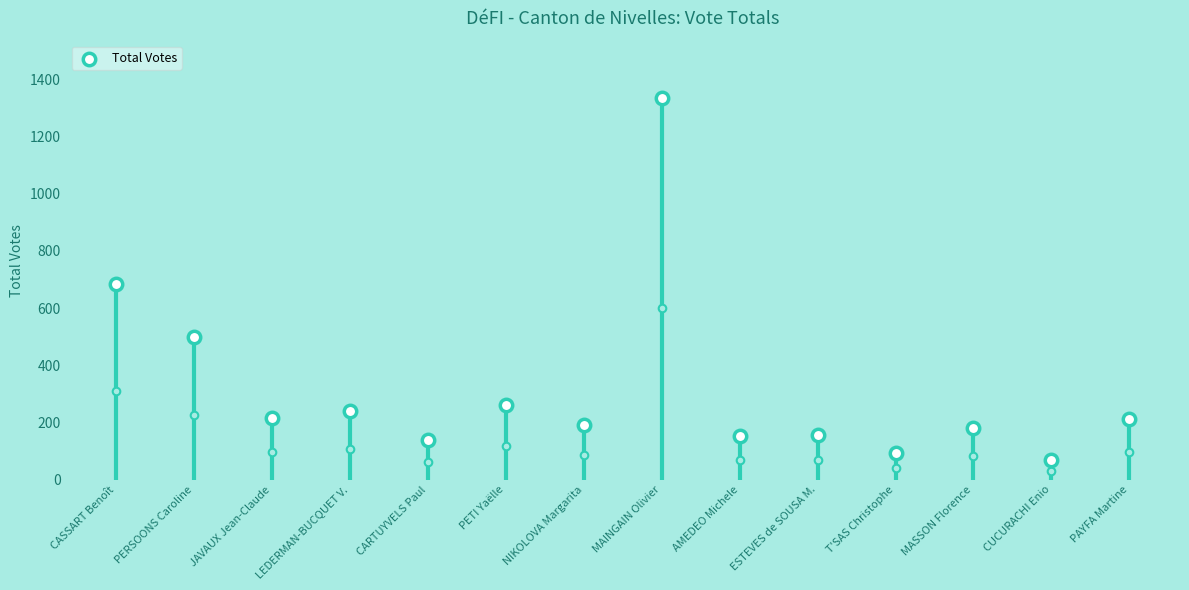

Approximately how many times larger is the value at NIKOLOVA Margarita compared to PETI Yaëlle?

0.7